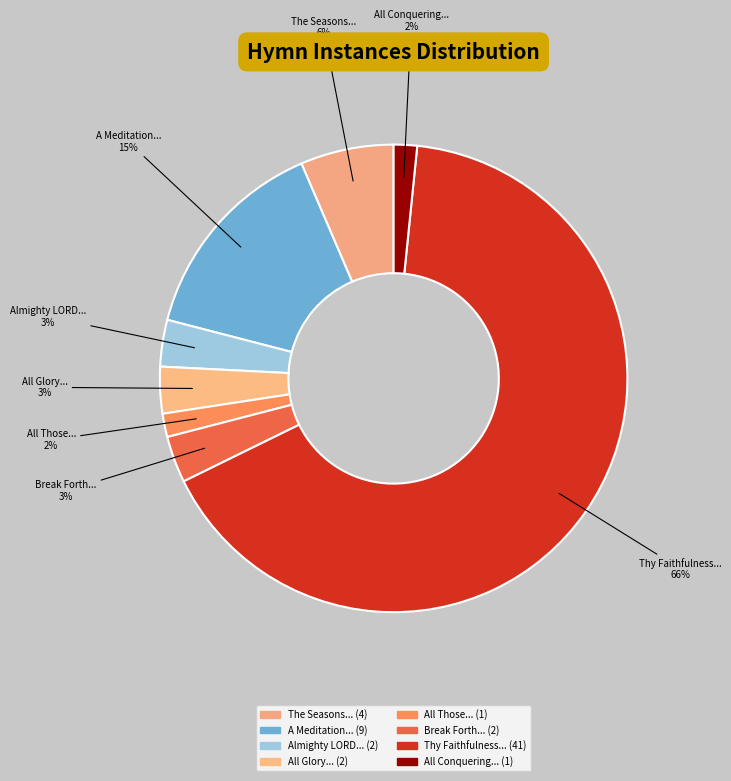

Count the number of slices in the pie.

8